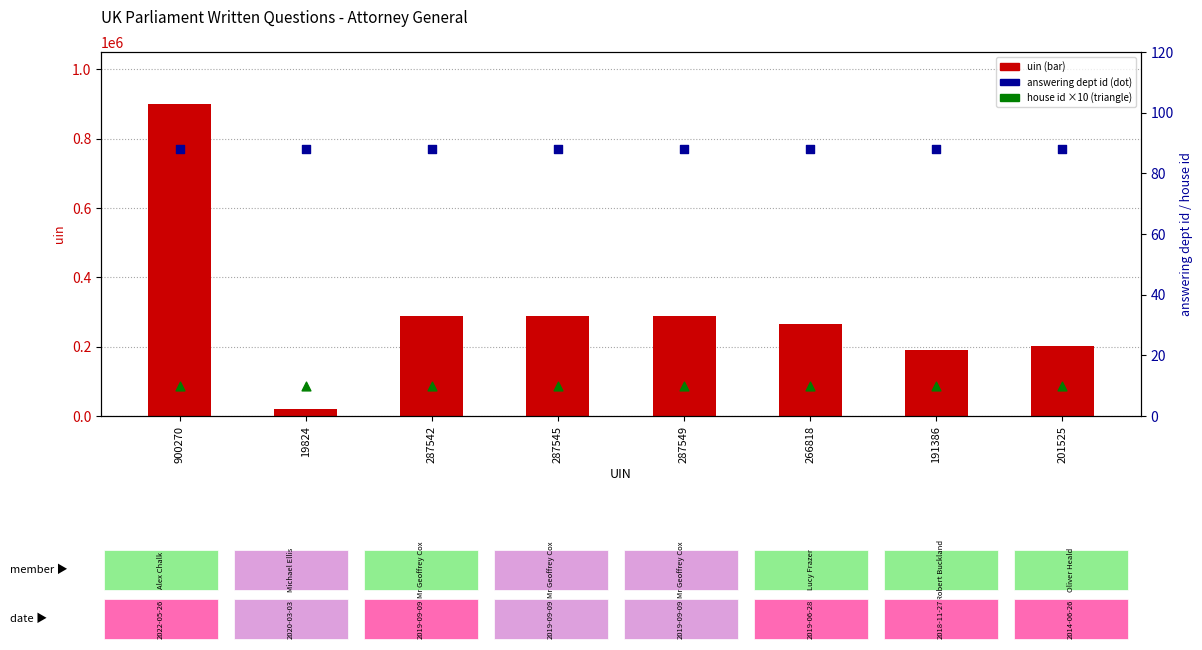

Which series has the largest Y range (max minus min)?

uin